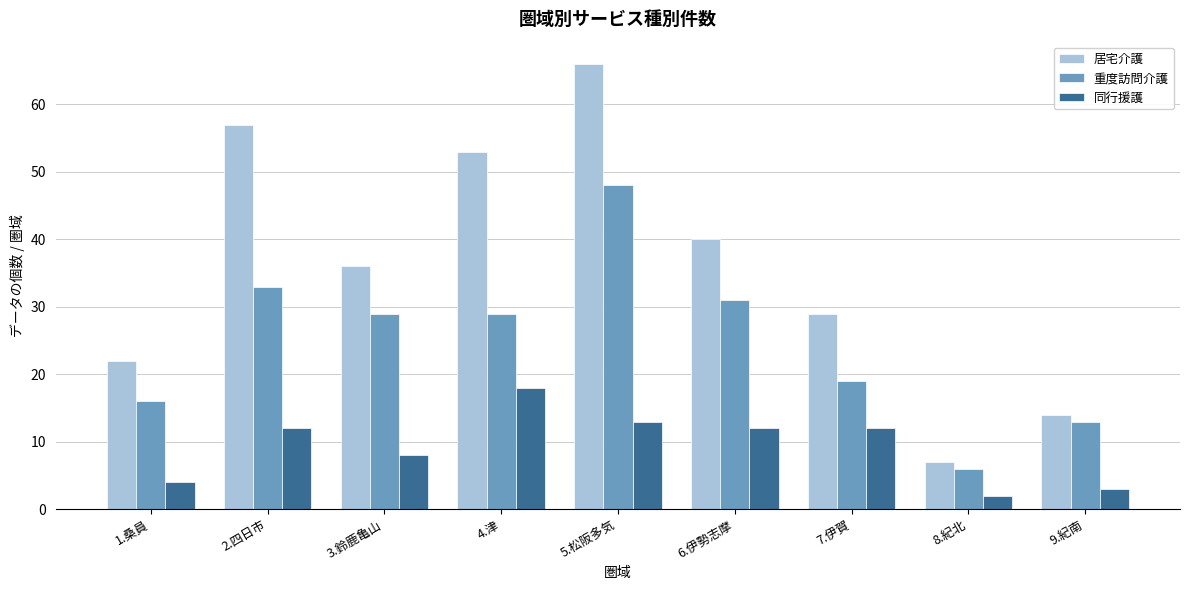

Reading left to right, what are all the values shown in this chart?

居宅介護: 1.桑員=22	2.四日市=57	3.鈴鹿亀山=36	4.津=53	5.松阪多気=66	6.伊勢志摩=40	7.伊賀=29	8.紀北=7	9.紀南=14
重度訪問介護: 1.桑員=16	2.四日市=33	3.鈴鹿亀山=29	4.津=29	5.松阪多気=48	6.伊勢志摩=31	7.伊賀=19	8.紀北=6	9.紀南=13
同行援護: 1.桑員=4	2.四日市=12	3.鈴鹿亀山=8	4.津=18	5.松阪多気=13	6.伊勢志摩=12	7.伊賀=12	8.紀北=2	9.紀南=3